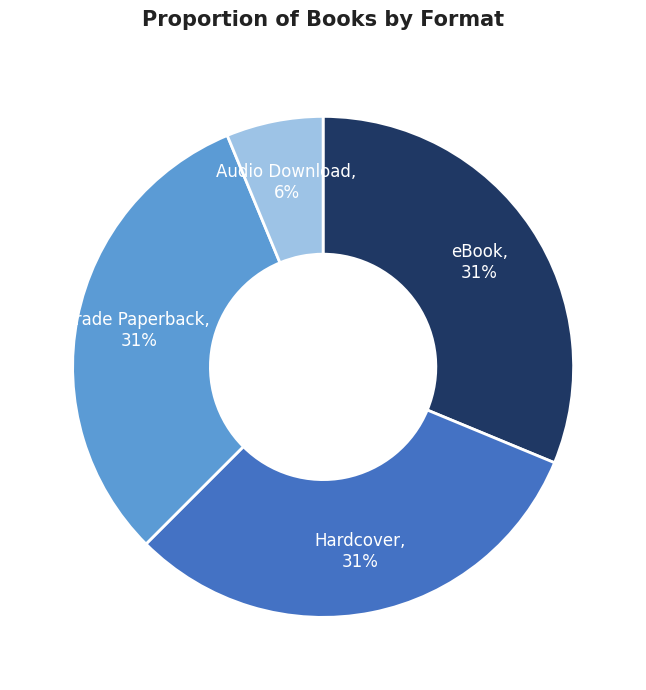

What is the smallest slice in the pie chart?

Audio Download